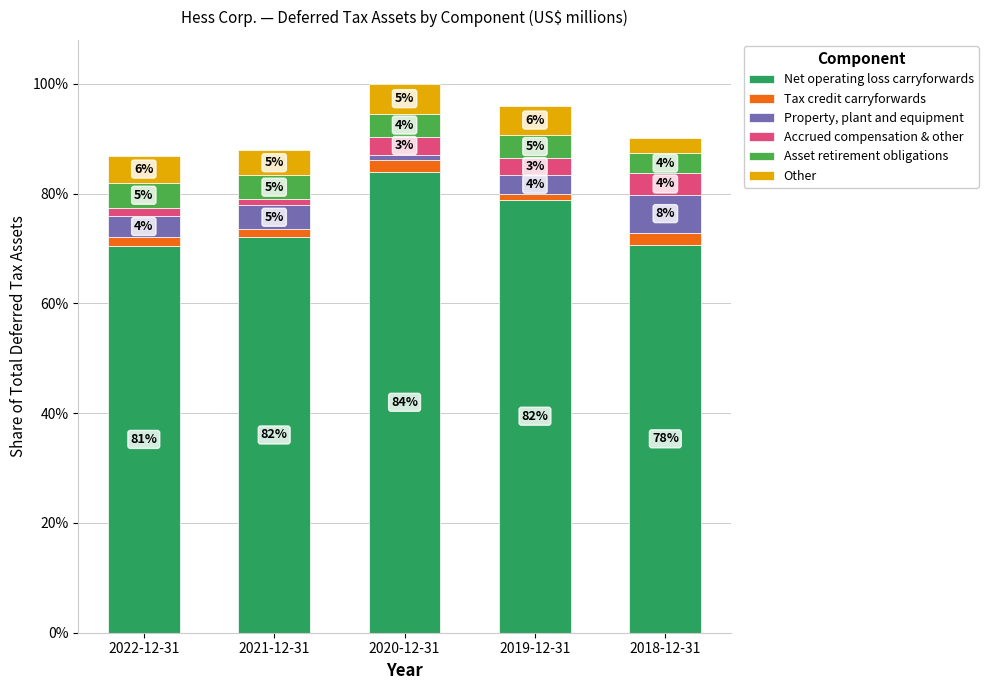

What are all the series names shown in the legend?

Net operating loss carryforwards, Tax credit carryforwards, Property, plant and equipment, Accrued compensation & other, Asset retirement obligations, Other